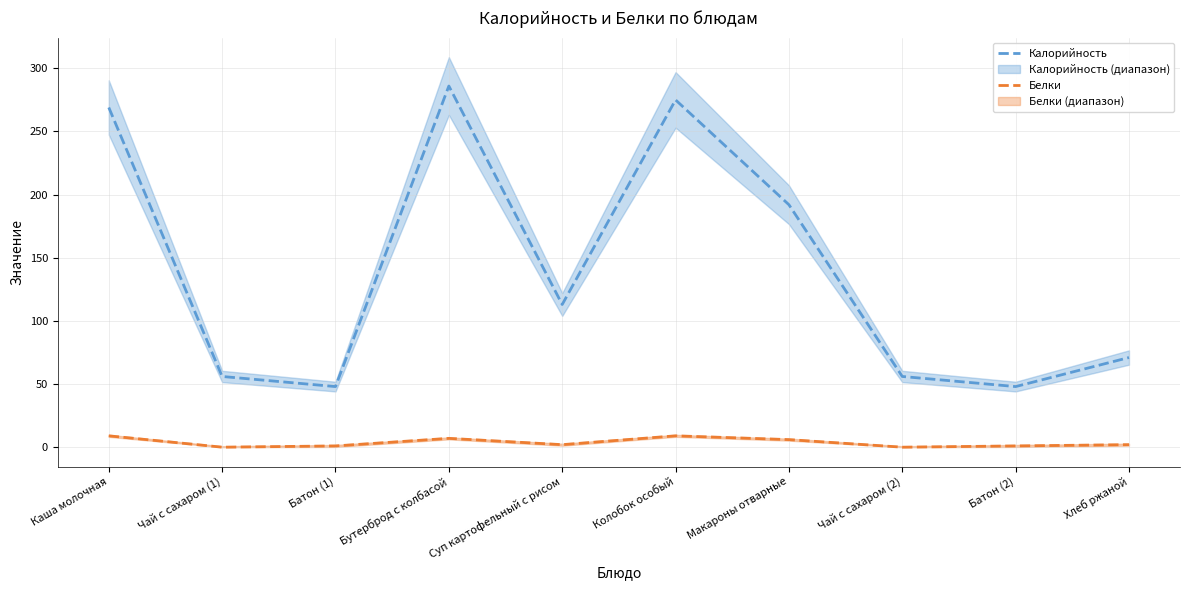

What is the maximum value shown in the chart?

286